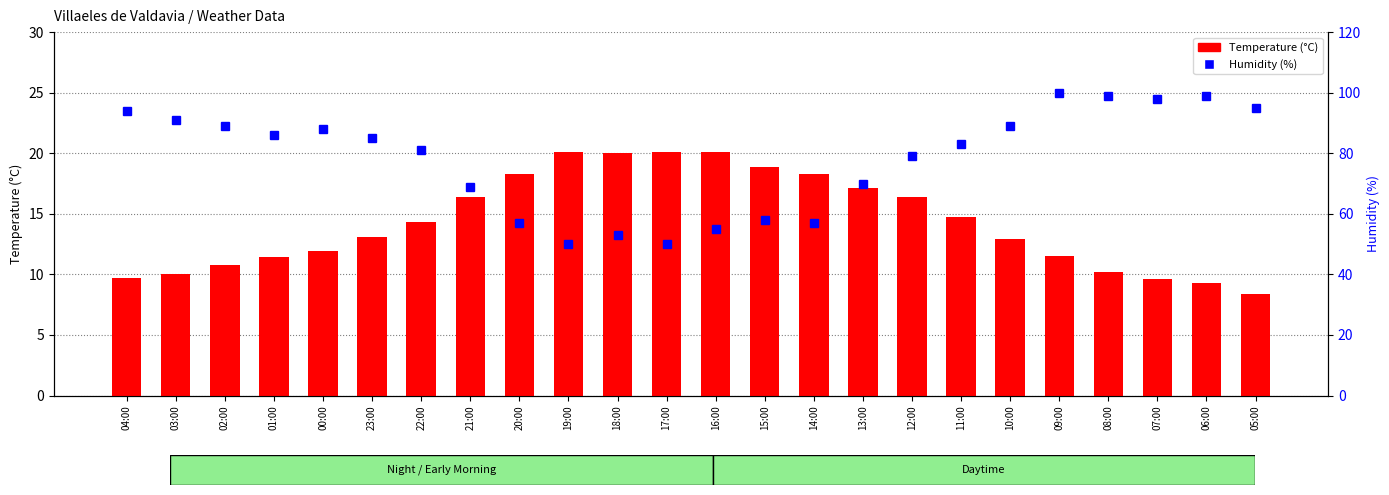

Reading left to right, extract all data points from this chart.

Temperature (°C): 9.7	10.0	10.8	11.4	11.9	13.1	14.3	16.4	18.3	20.1	20.0	20.1	20.1	18.9	18.3	17.1	16.4	14.7	12.9	11.5	10.2	9.6	9.3	8.4
Humidity (%): 94.0	91.0	89.0	86.0	88.0	85.0	81.0	69.0	57.0	50.0	53.0	50.0	55.0	58.0	57.0	70.0	79.0	83.0	89.0	100.0	99.0	98.0	99.0	95.0